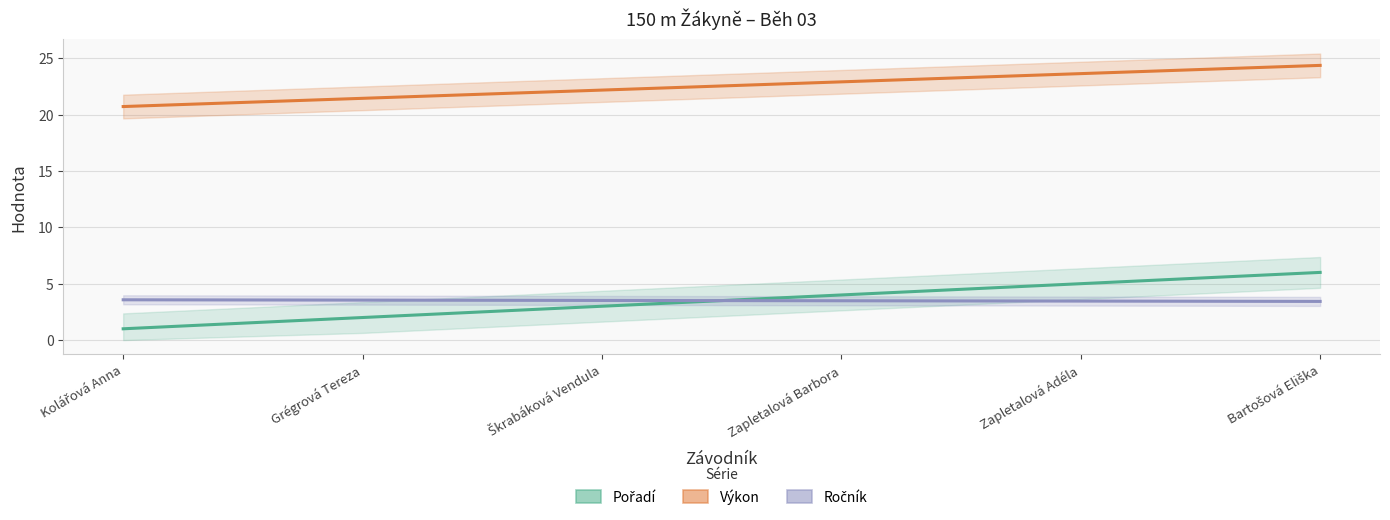

How many values in the Pořadí series exceed 3?

3